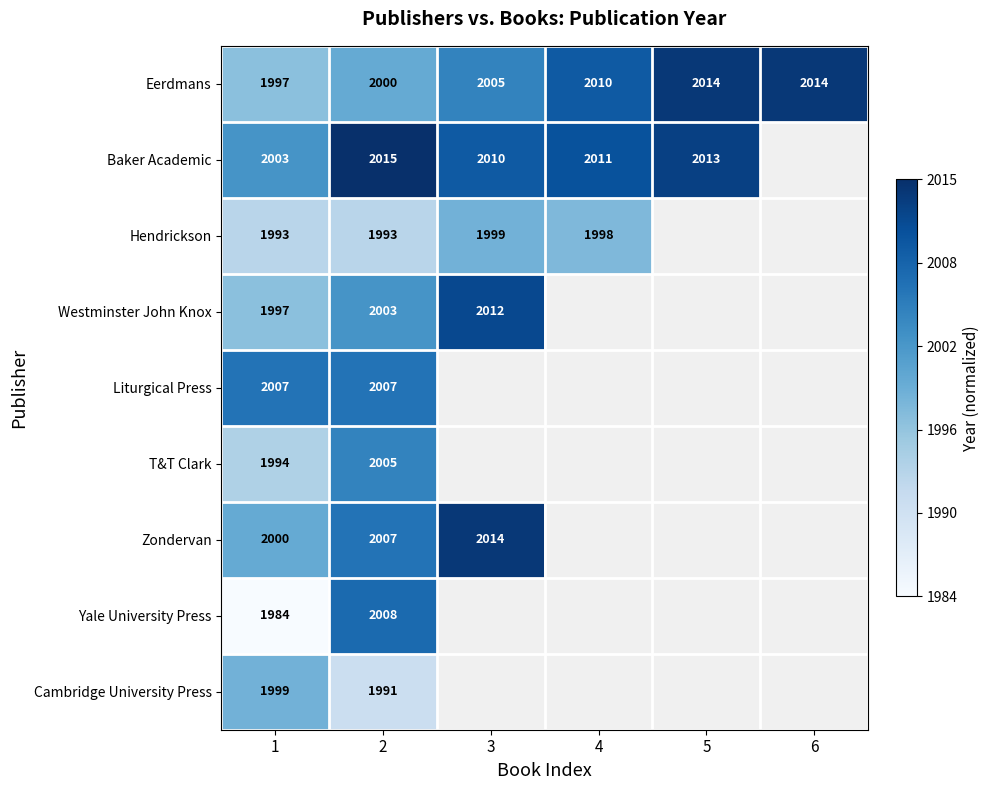

Is the value of Cambridge University Press at 2 greater than the value of Eerdmans at 4?

No